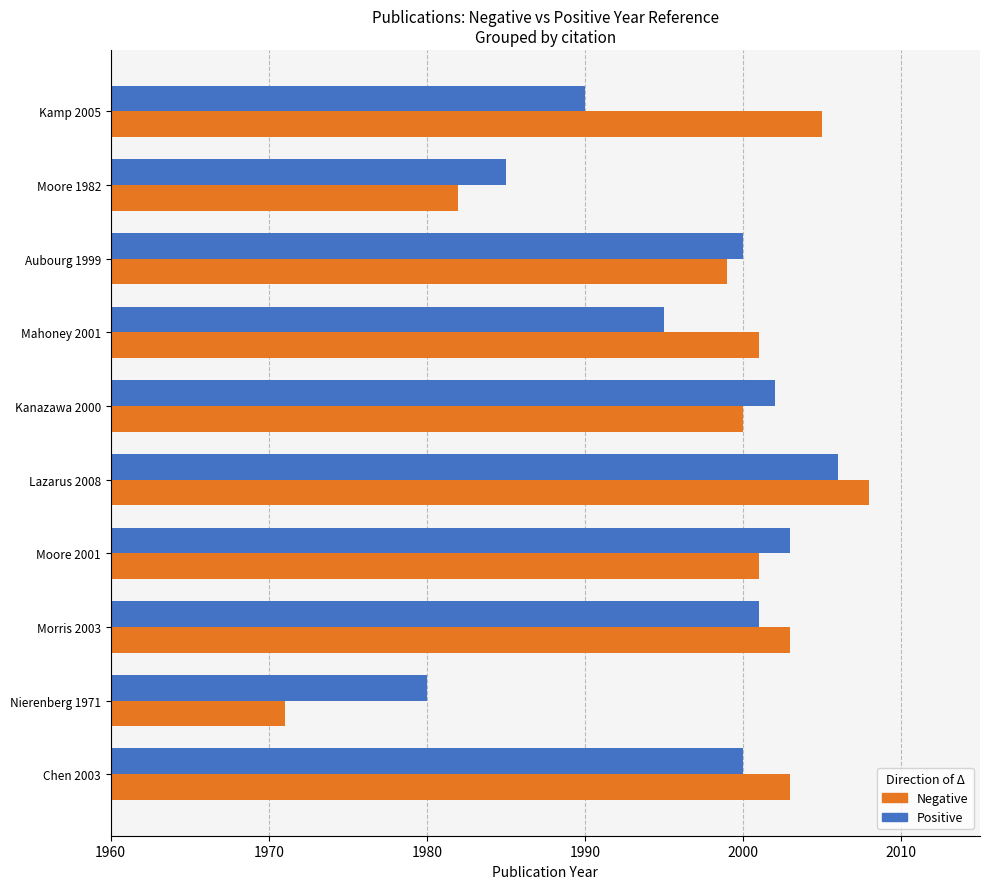

Is it true that Negative equals 1999 at Aubourg 1999?

True